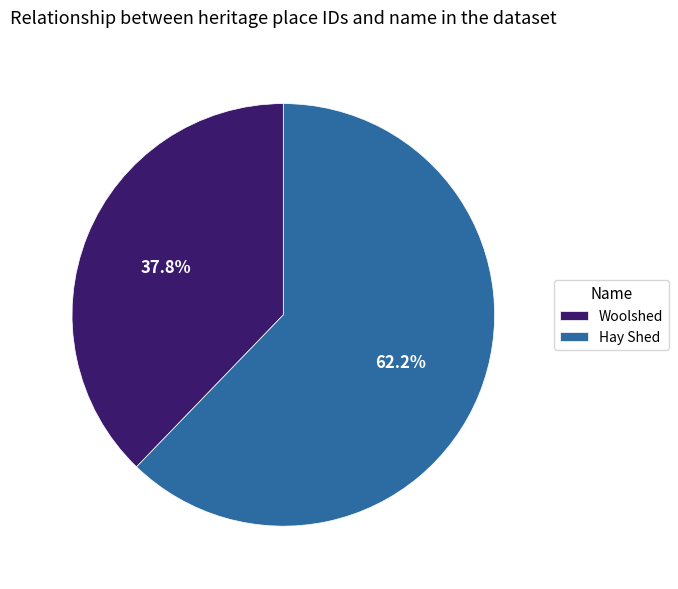

What portion of the pie excludes Hay Shed?

37.8%